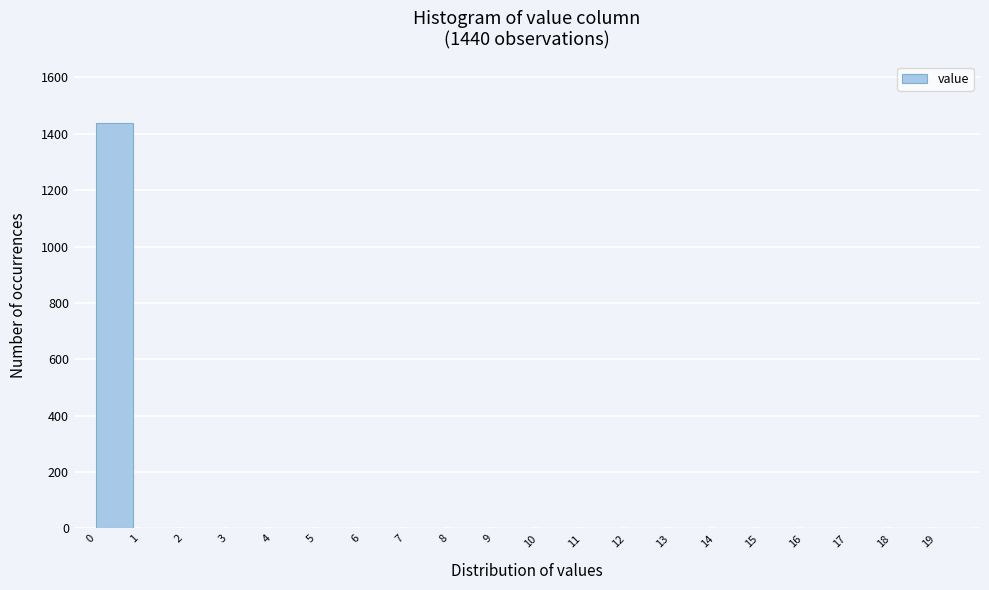

Over which range of the x-axis is the bar tallest?

0 to 1